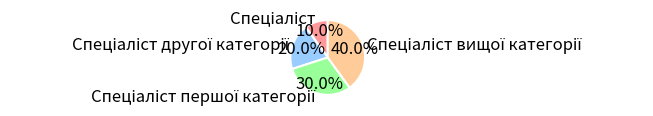

Is there any slice that represents more than half of the pie?

No